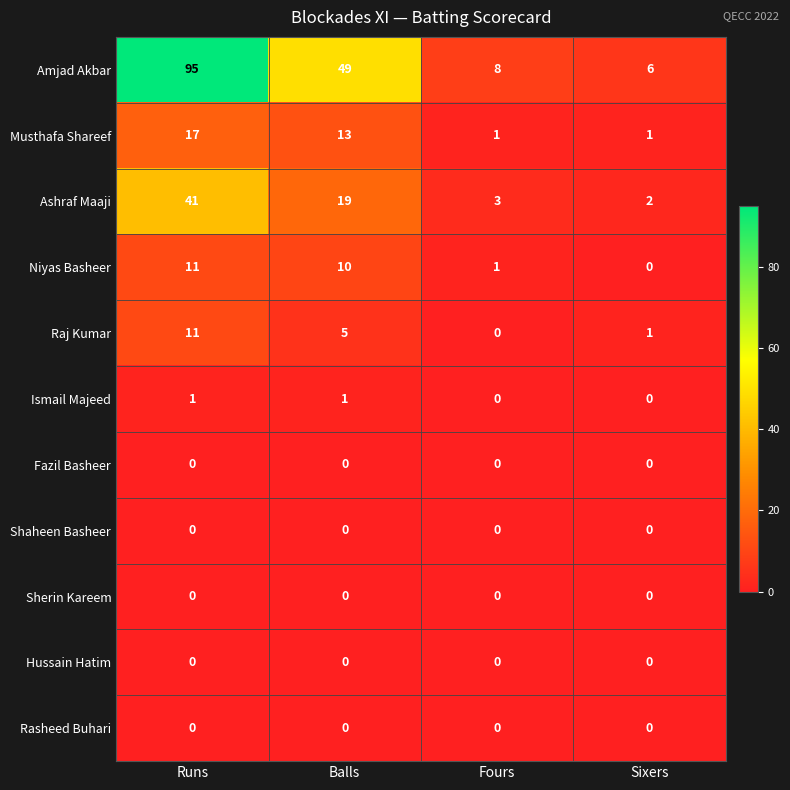

What is the average value of the Musthafa Shareef series?

8